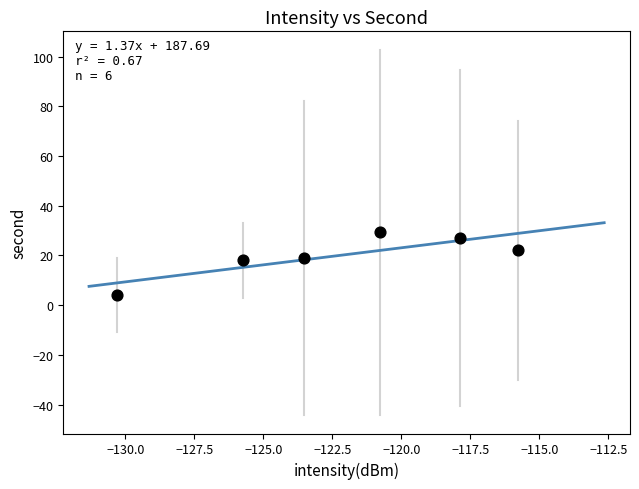

What is the range of X values (max minus min)?

14.5